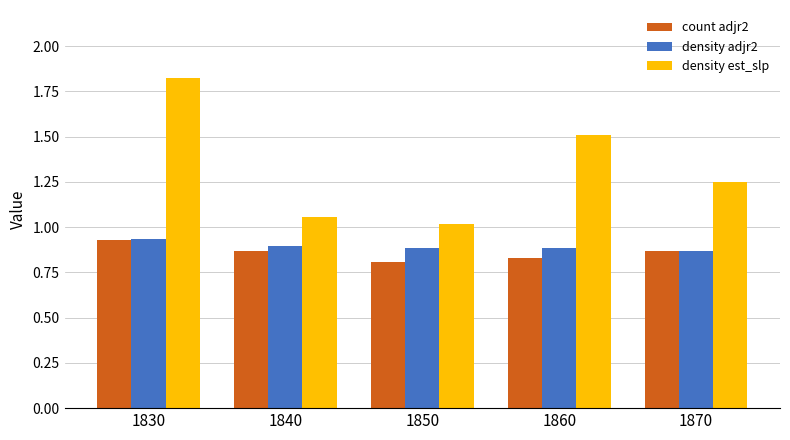

At which category is the sum across all series the highest?

1830